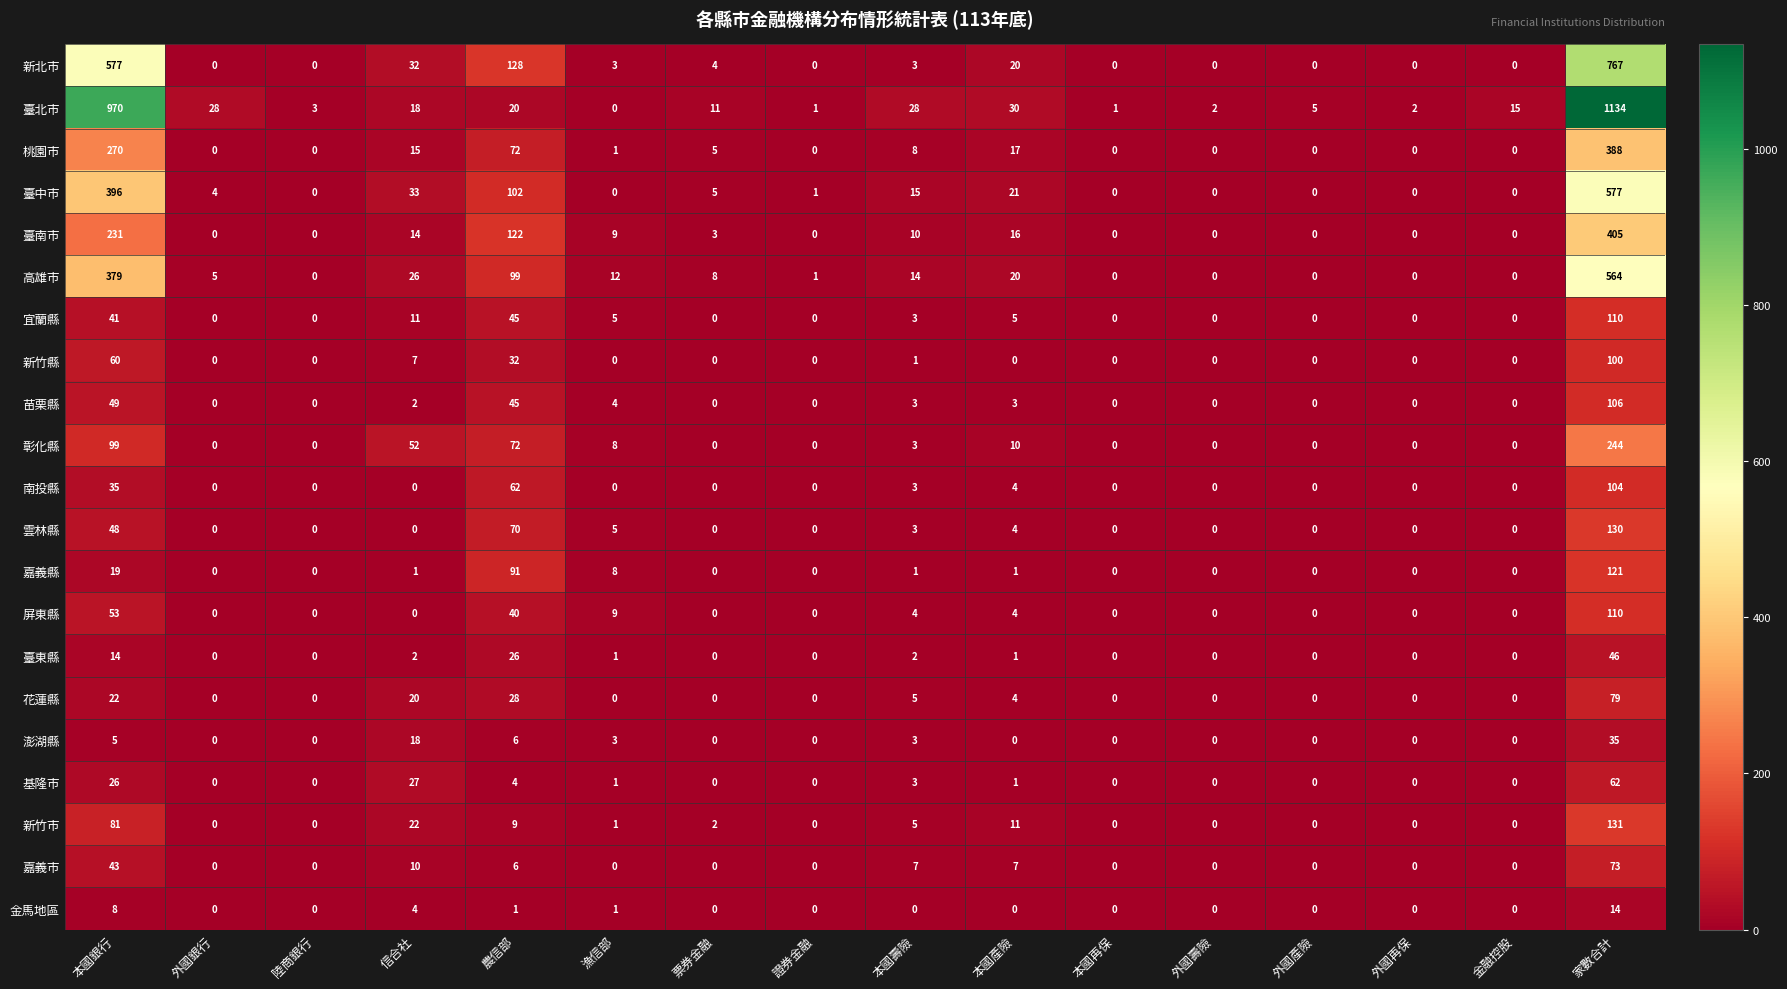

Is it true that 新北市 equals 0 at 證券金融?

True